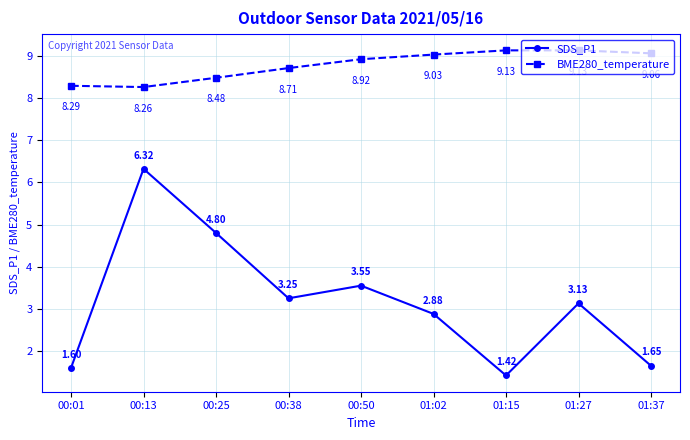

What is the difference between the maximum and minimum values in the BME280_temperature series?

0.9